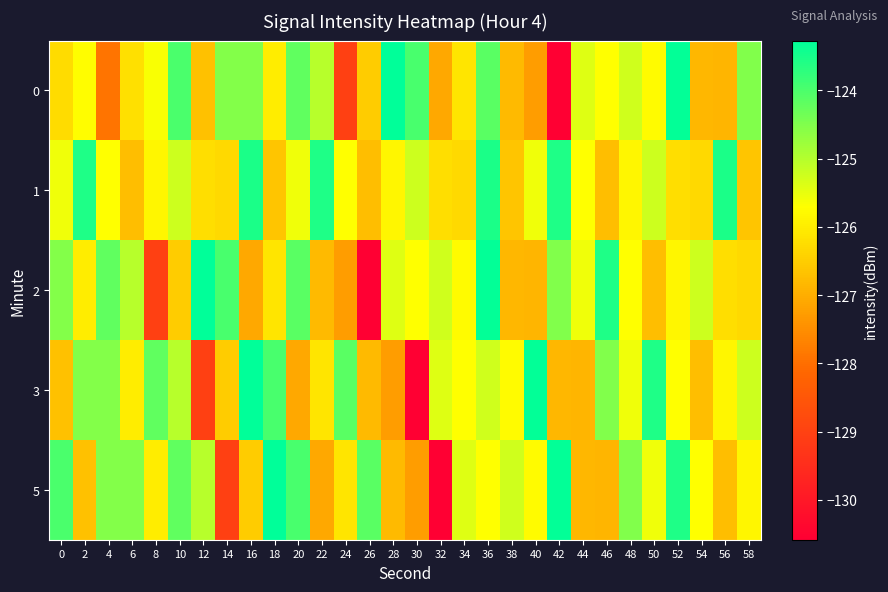

Rank the series at 46 from highest to lowest value.

2, 3, 0, 1, 5